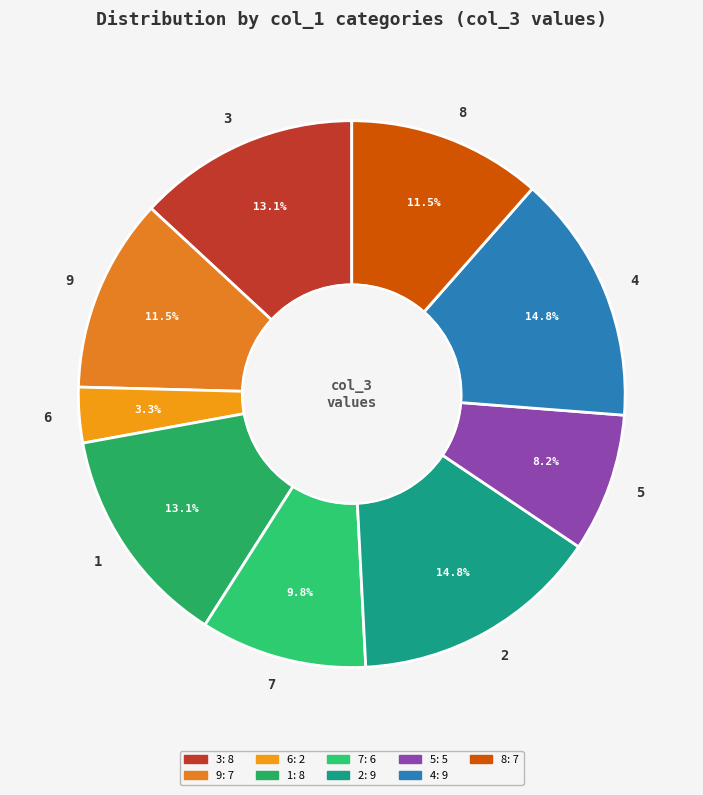

What is the ratio of the value at 4 to the value at 8?

1.3